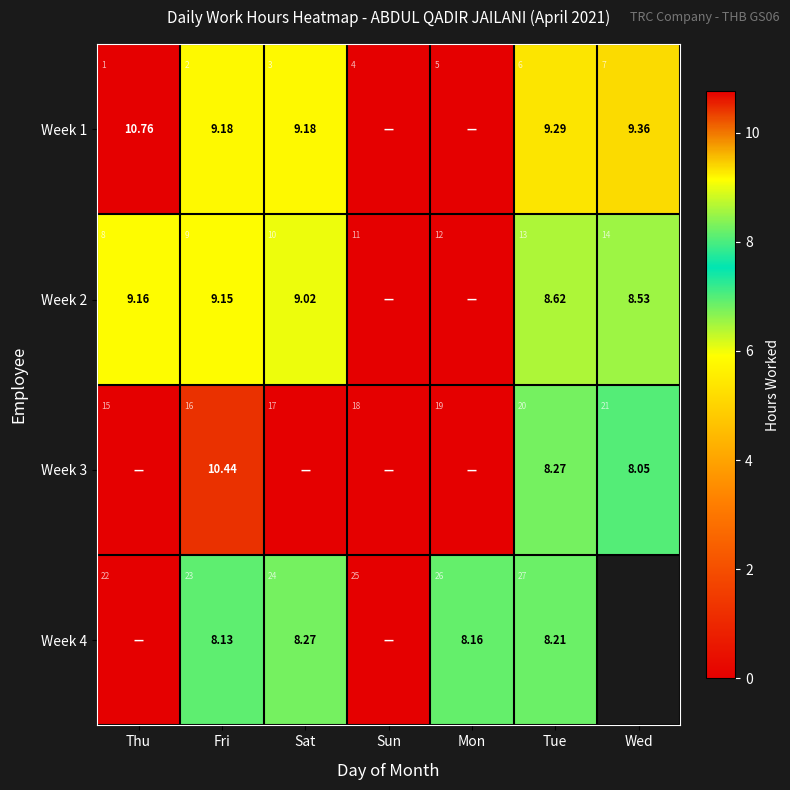

Rank the series by their maximum value, from highest to lowest.

Week 1, Week 3, Week 2, Week 4